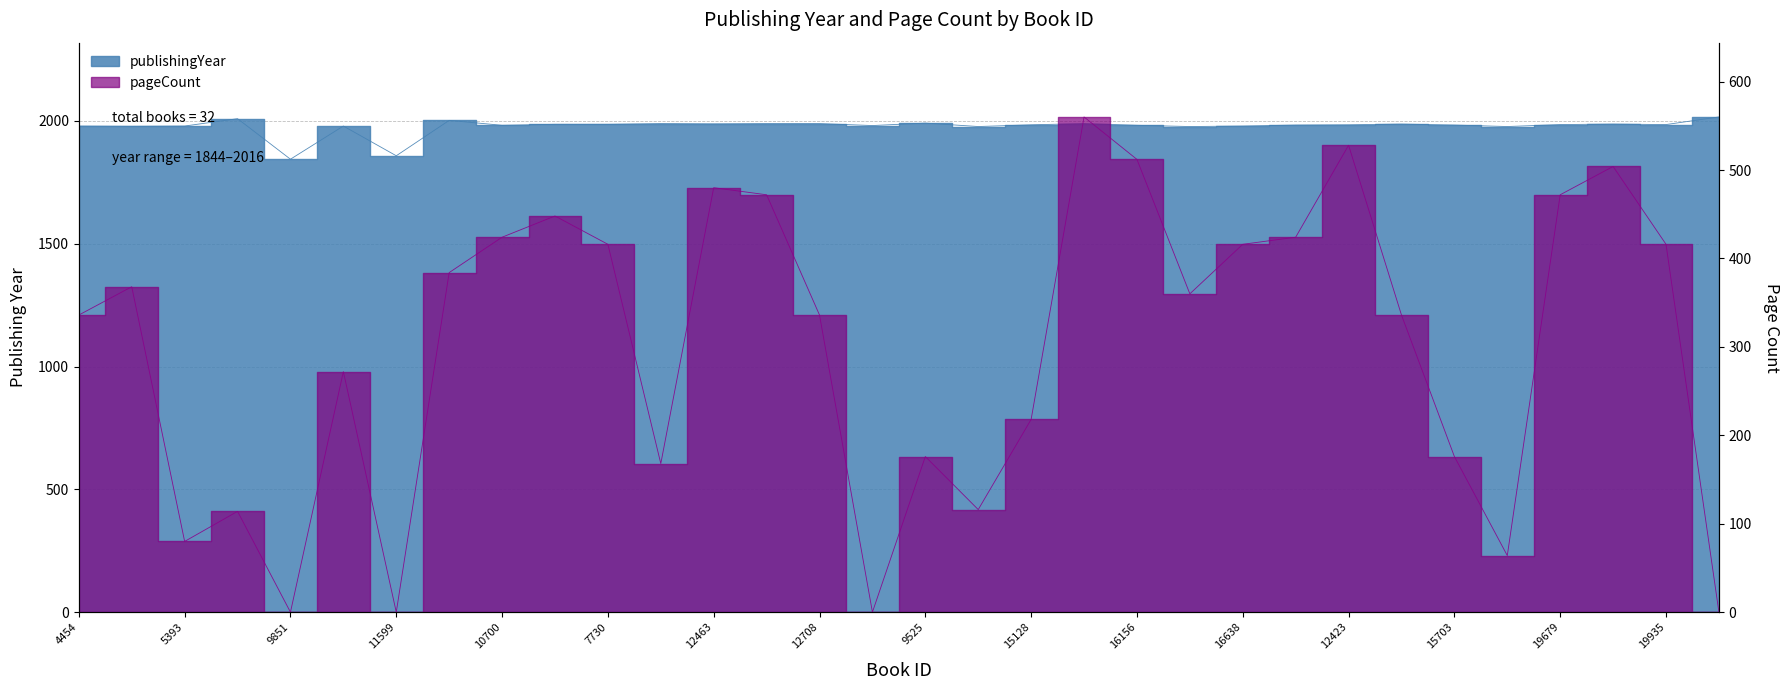

Reading right to left, extract all data points from this chart.

publishingYear: 2016	1985	1987	1985	1977	1983	1987	1984	1983	1979	1977	1982	1989	1984	1977	1991	1981	1989	1989	1988	1989	1986	1986	1982	2002	1858	1979	1844	2009	1979	1978	1979
pageCount: 0	416	504	472	64	176	336	528	424	416	360	512	560	218	116	176	0	336	472	480	168	416	448	424	384	0	272	0	114	80	368	336